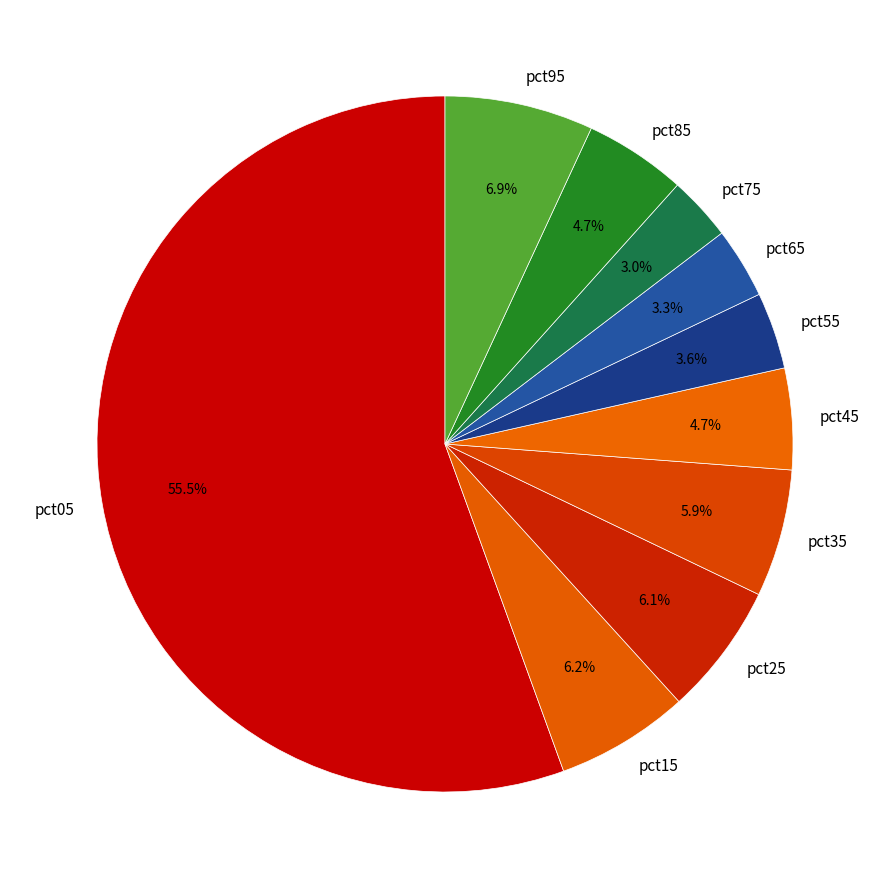

What percentage is NOT represented by pct65?

96.7%